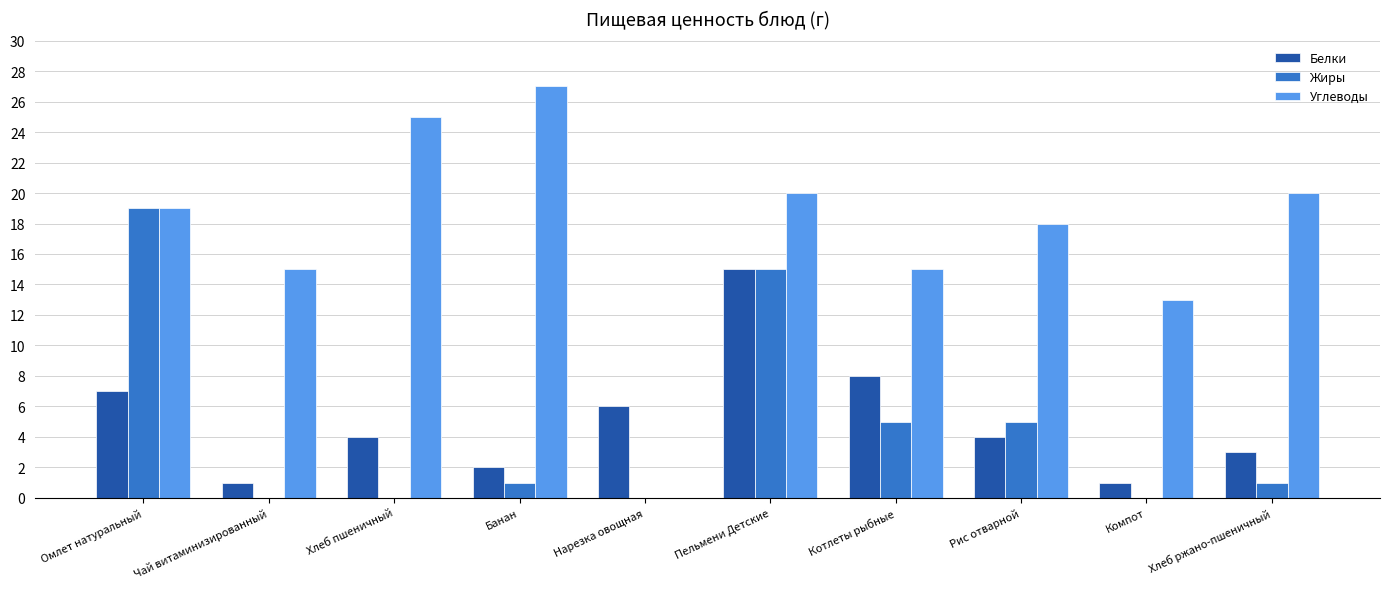

What is the sum of all Жиры values?

46